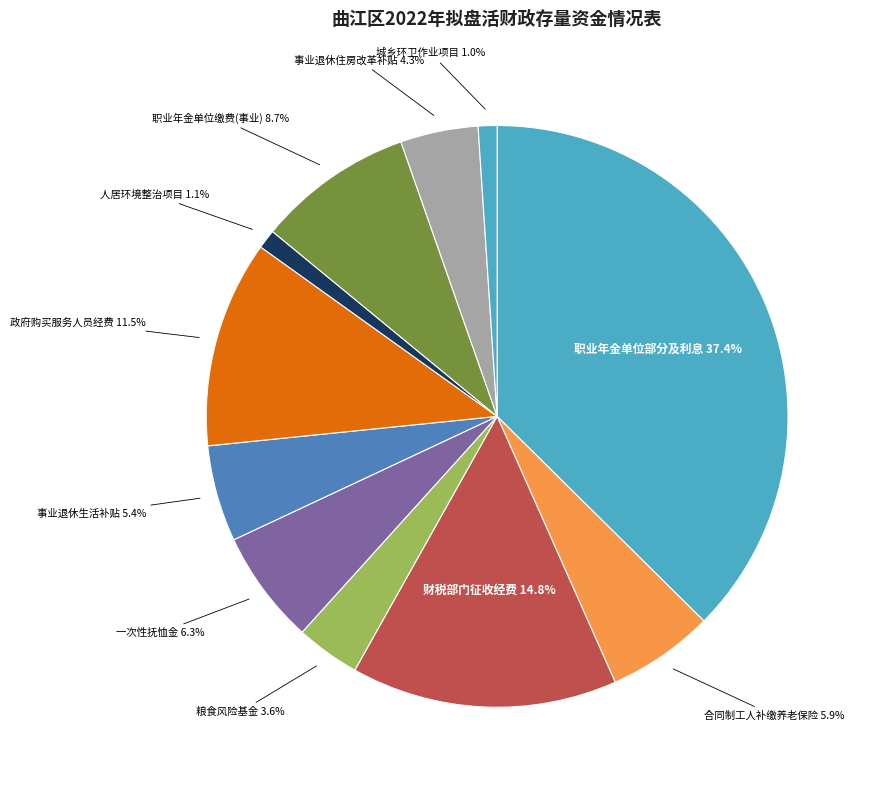

How many segments does this pie chart have?

11